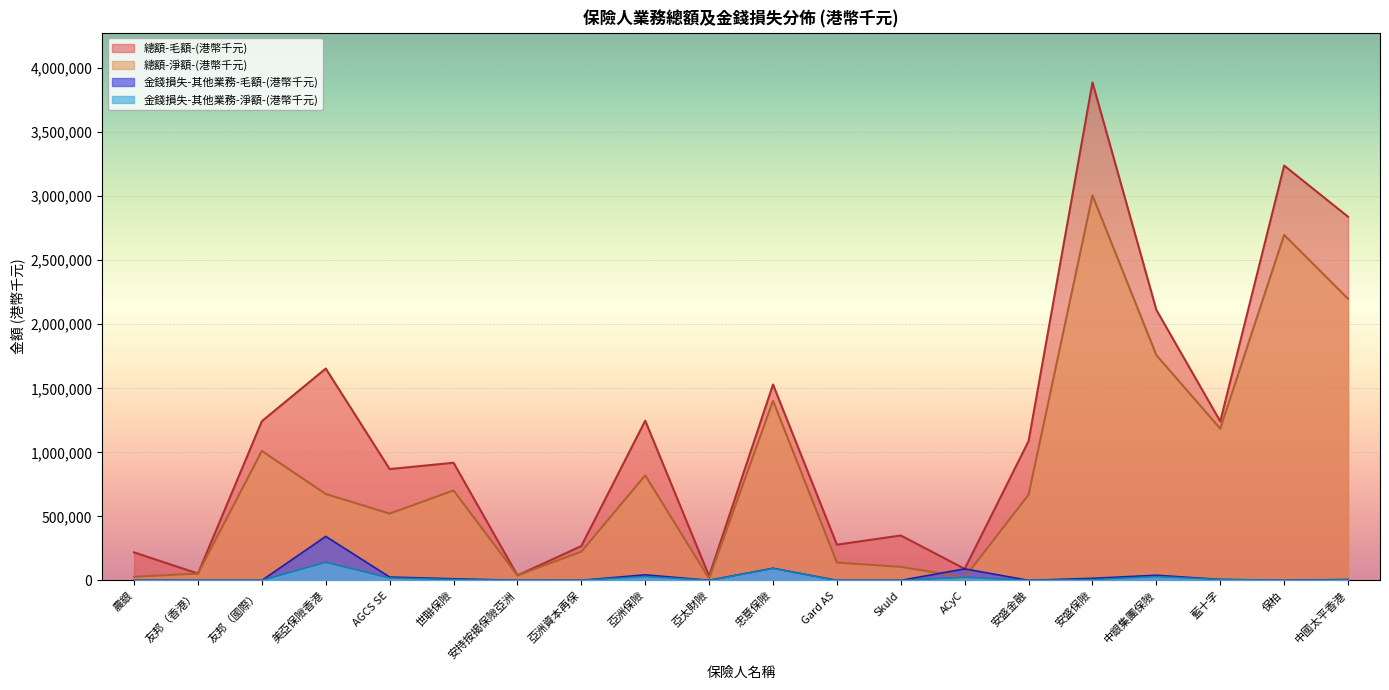

Does the chart display data point markers on the line(s)?

No